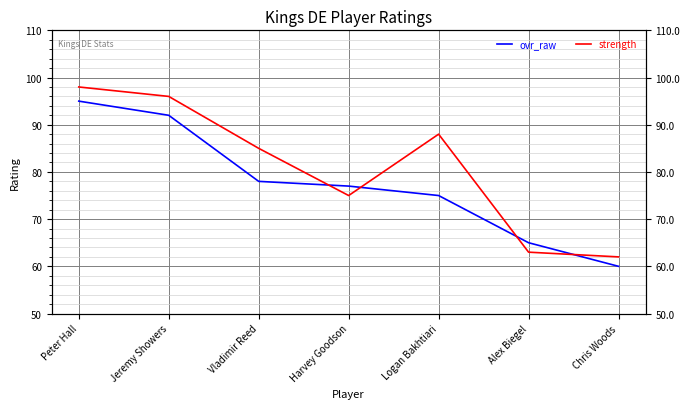

What is the difference between the second highest and minimum values in the strength series?

34